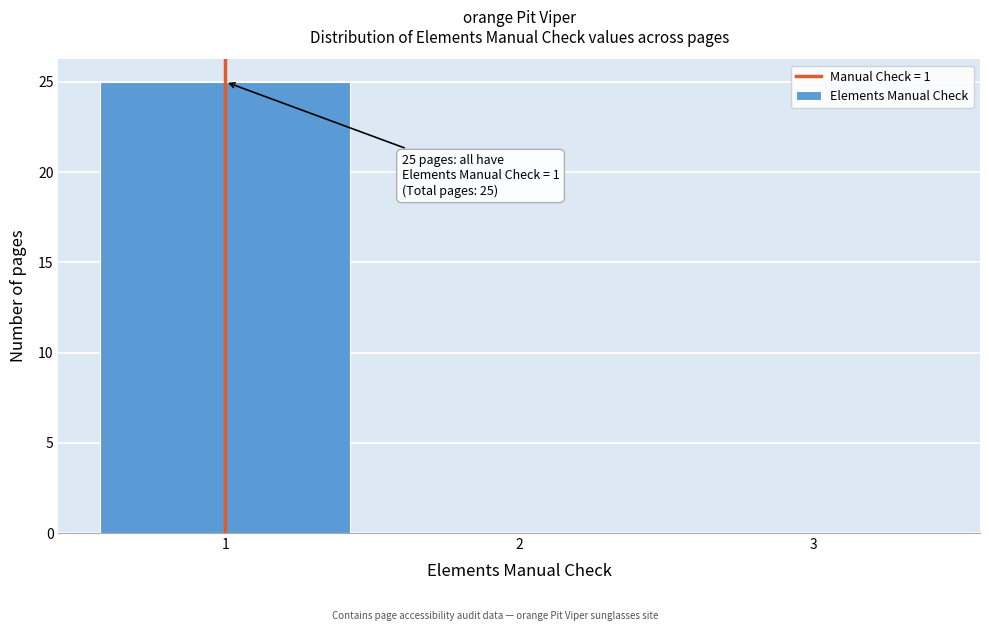

Over which range of the x-axis is the bar tallest?

0.5 to 1.5